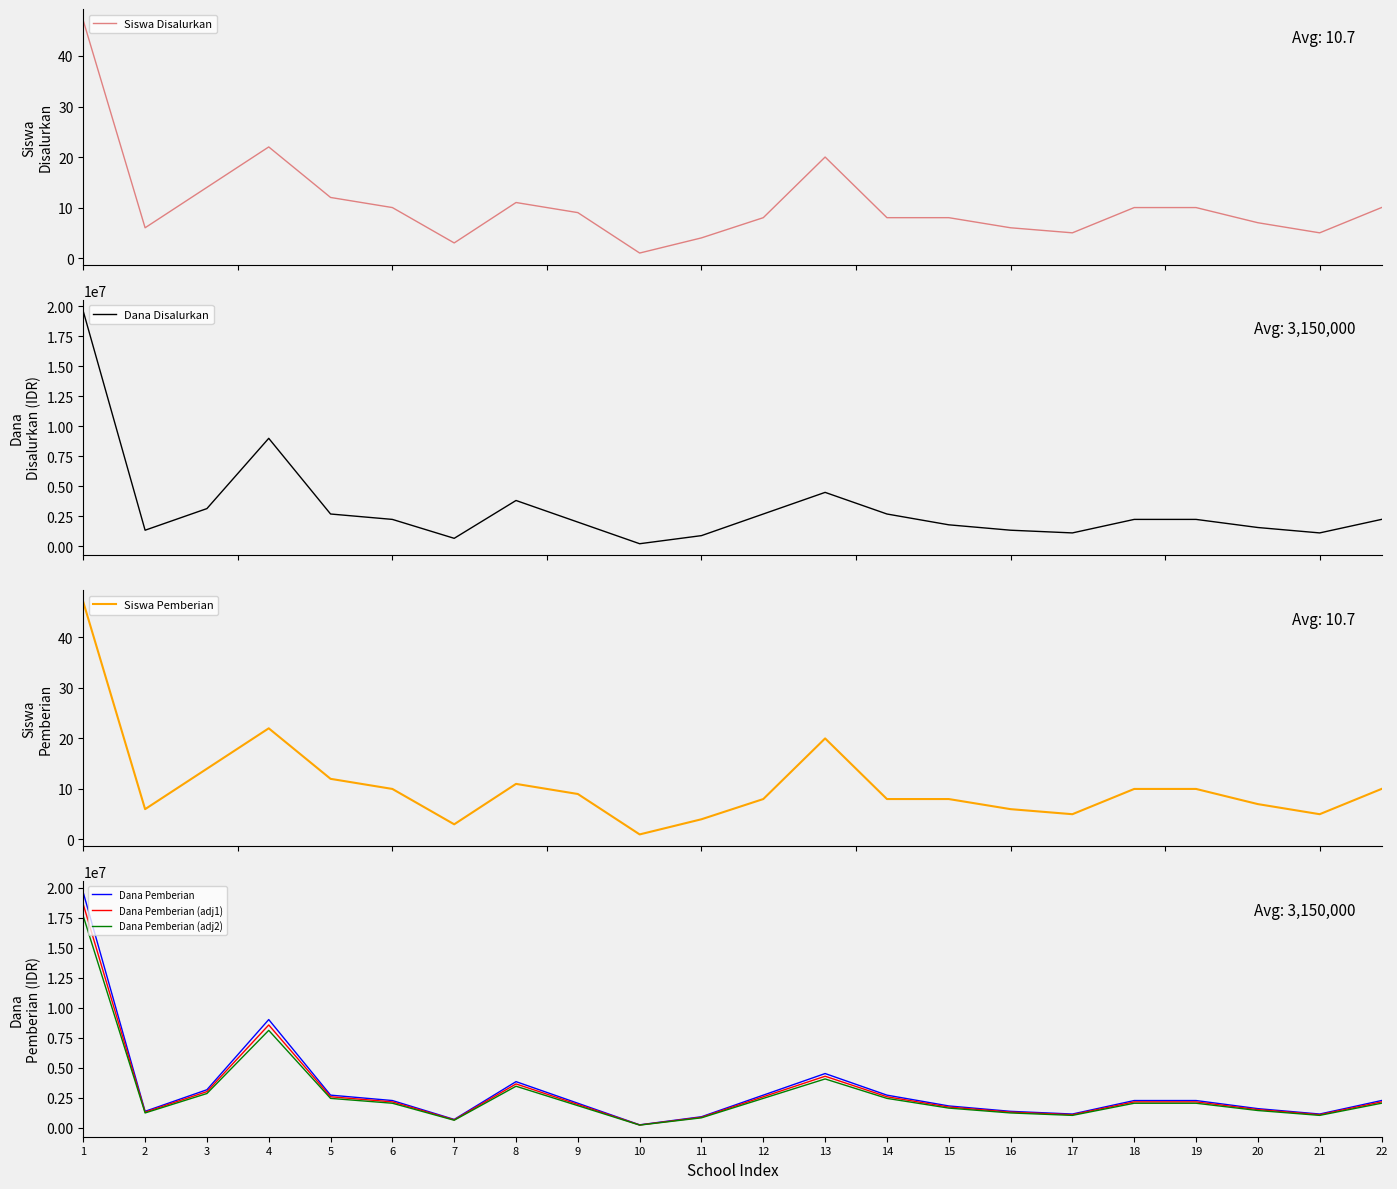

Is it true that Siswa Disalurkan equals 10 at 19?

True